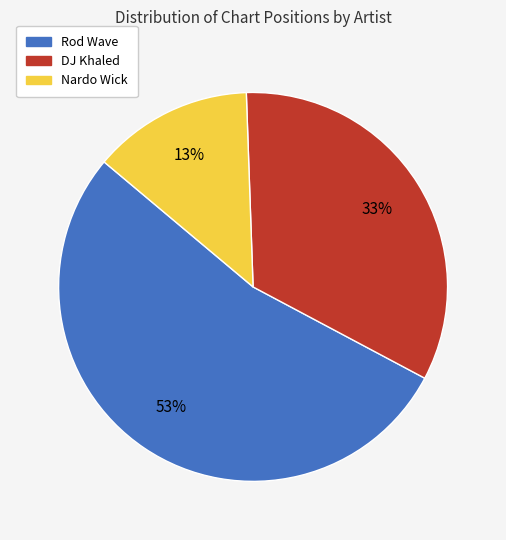

Combined, do DJ Khaled and Rod Wave account for over 50%?

Yes